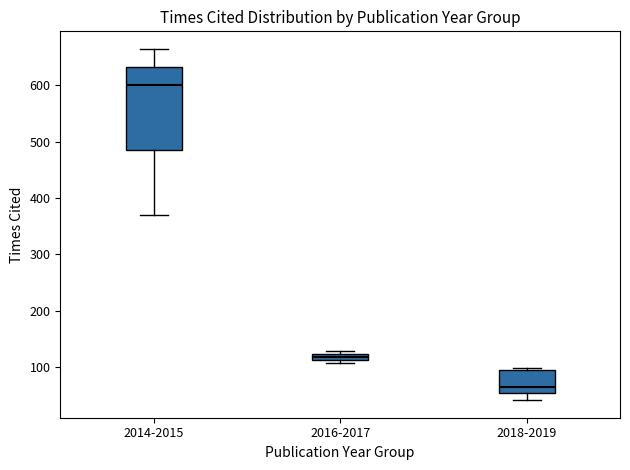

Comparing the boxes themselves (not the whiskers), which one is the tallest?

2014-2015